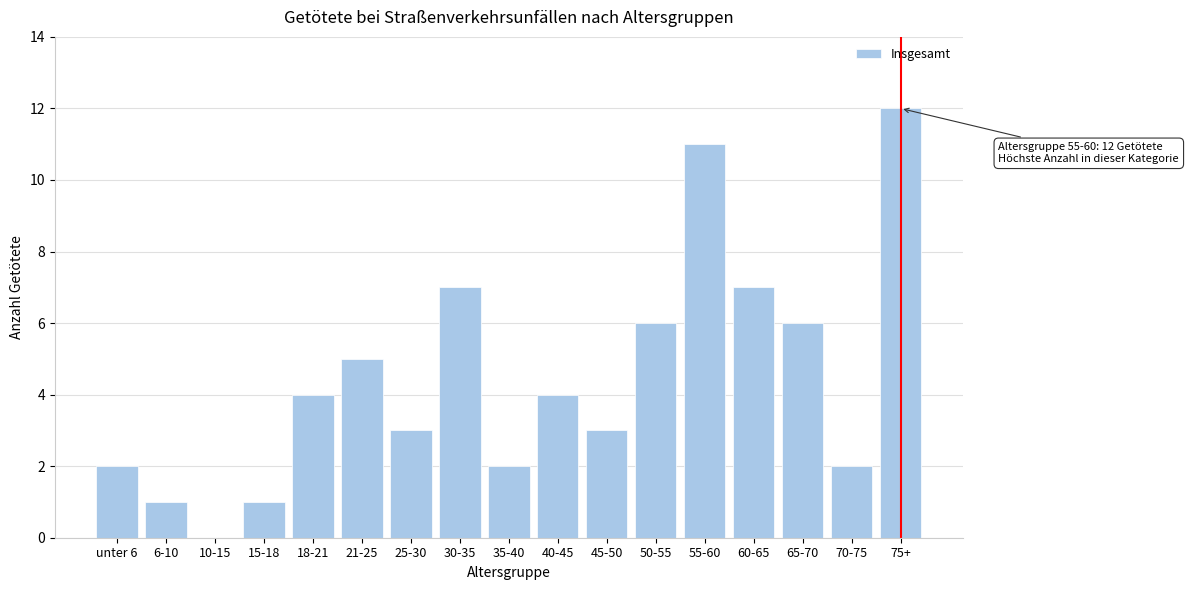

Reading left to right, what are all the values shown in this chart?

unter 6=2	6-10=1	10-15=0	15-18=1	18-21=4	21-25=5	25-30=3	30-35=7	35-40=2	40-45=4	45-50=3	50-55=6	55-60=11	60-65=7	65-70=6	70-75=2	75+=12